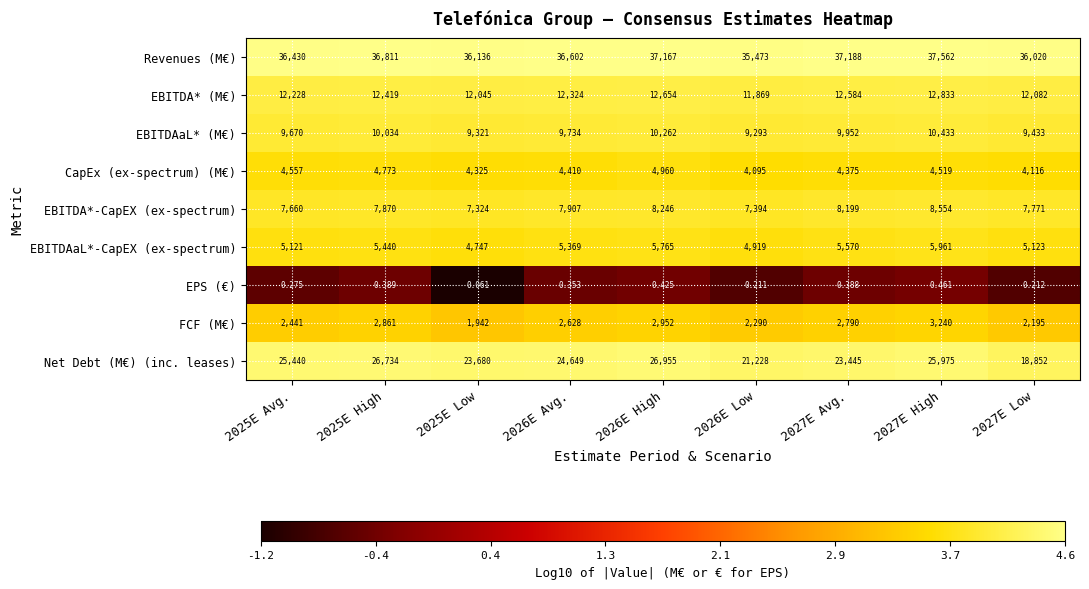

At 2025E Low, list the series in order from largest to smallest.

Revenues (M€), Net Debt (M€) (inc. leases), EBITDA* (M€), EBITDAaL* (M€), EBITDA*-CapEX (ex-spectrum), EBITDAaL*-CapEX (ex-spectrum), CapEx (ex-spectrum) (M€), FCF (M€), EPS (€)